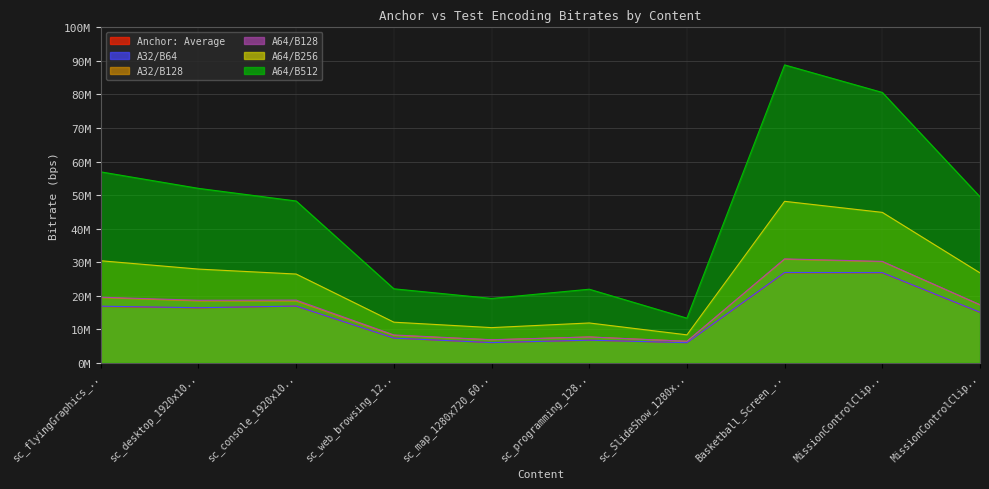

Which series has the largest range (max minus min)?

A64/B512